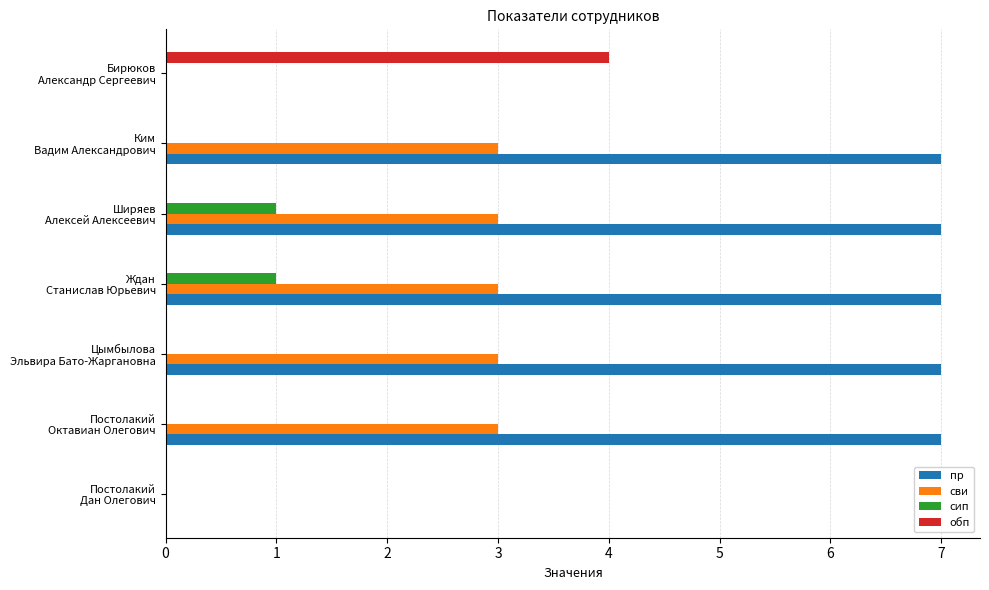

Which series has the largest total across all categories?

пр